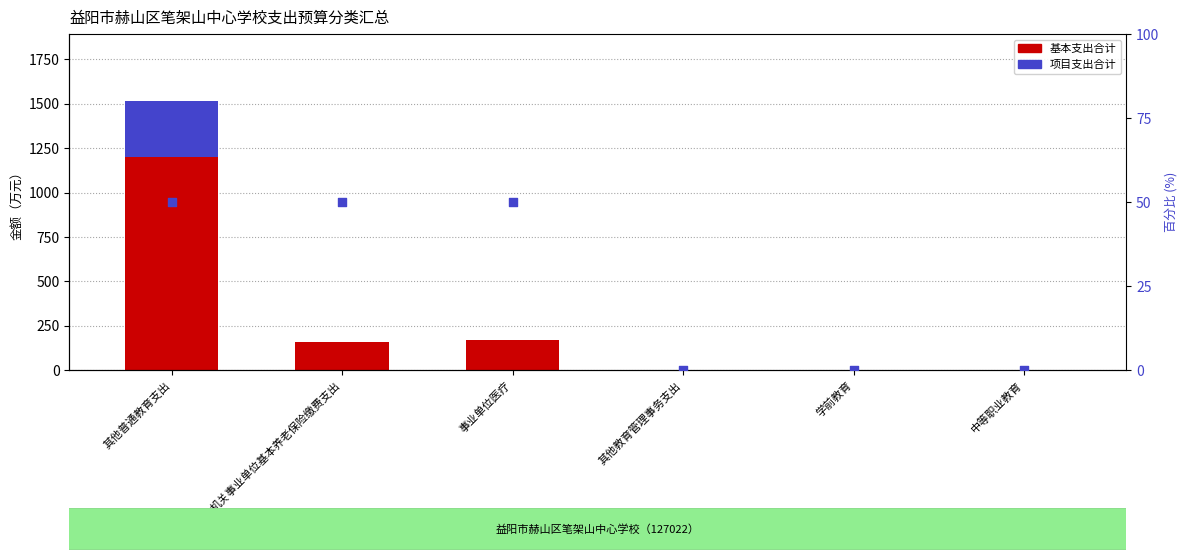

What are all the series names shown in the legend?

基本支出合计, 项目支出合计, 项目占比参考点